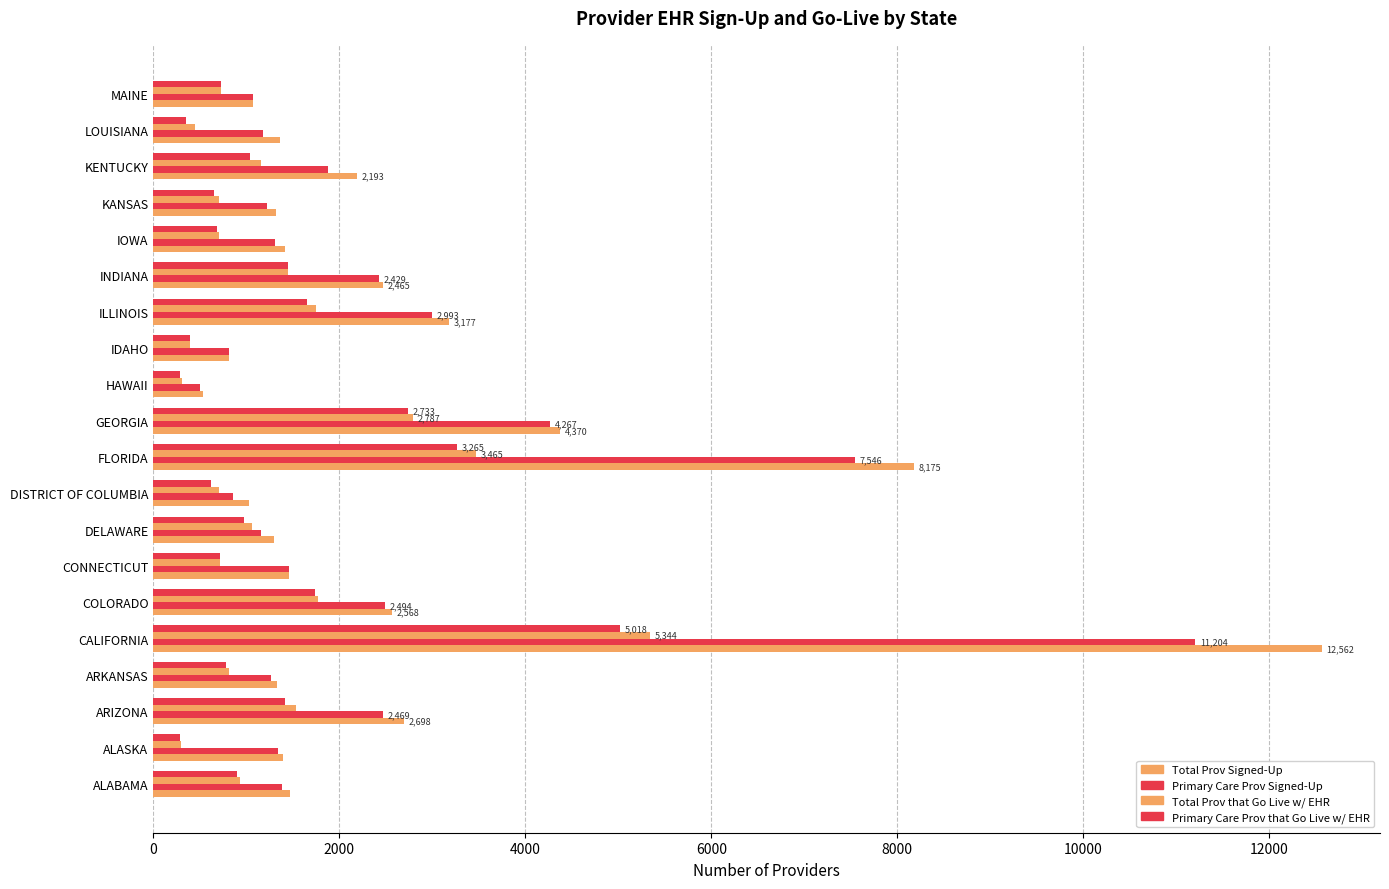

How many data points does each series have?

20